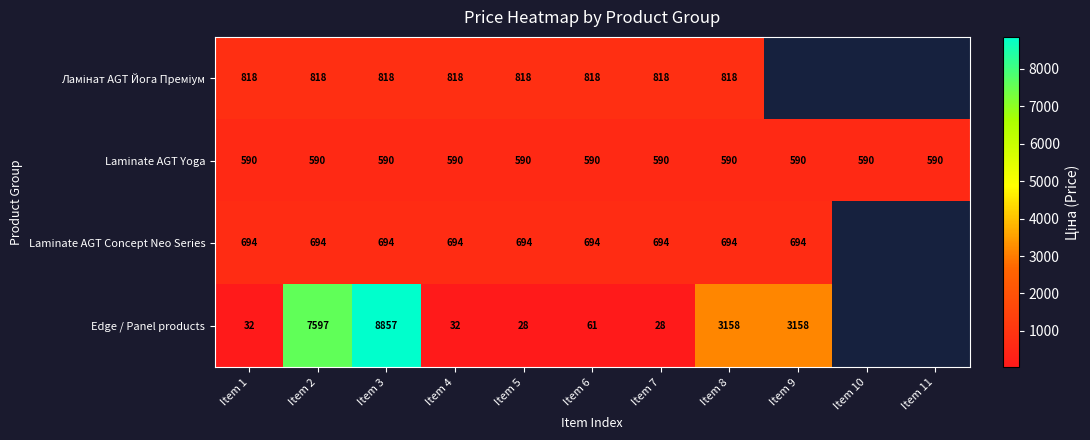

Between Item 3 and Item 8, which series saw the biggest shift?

Edge / Panel products